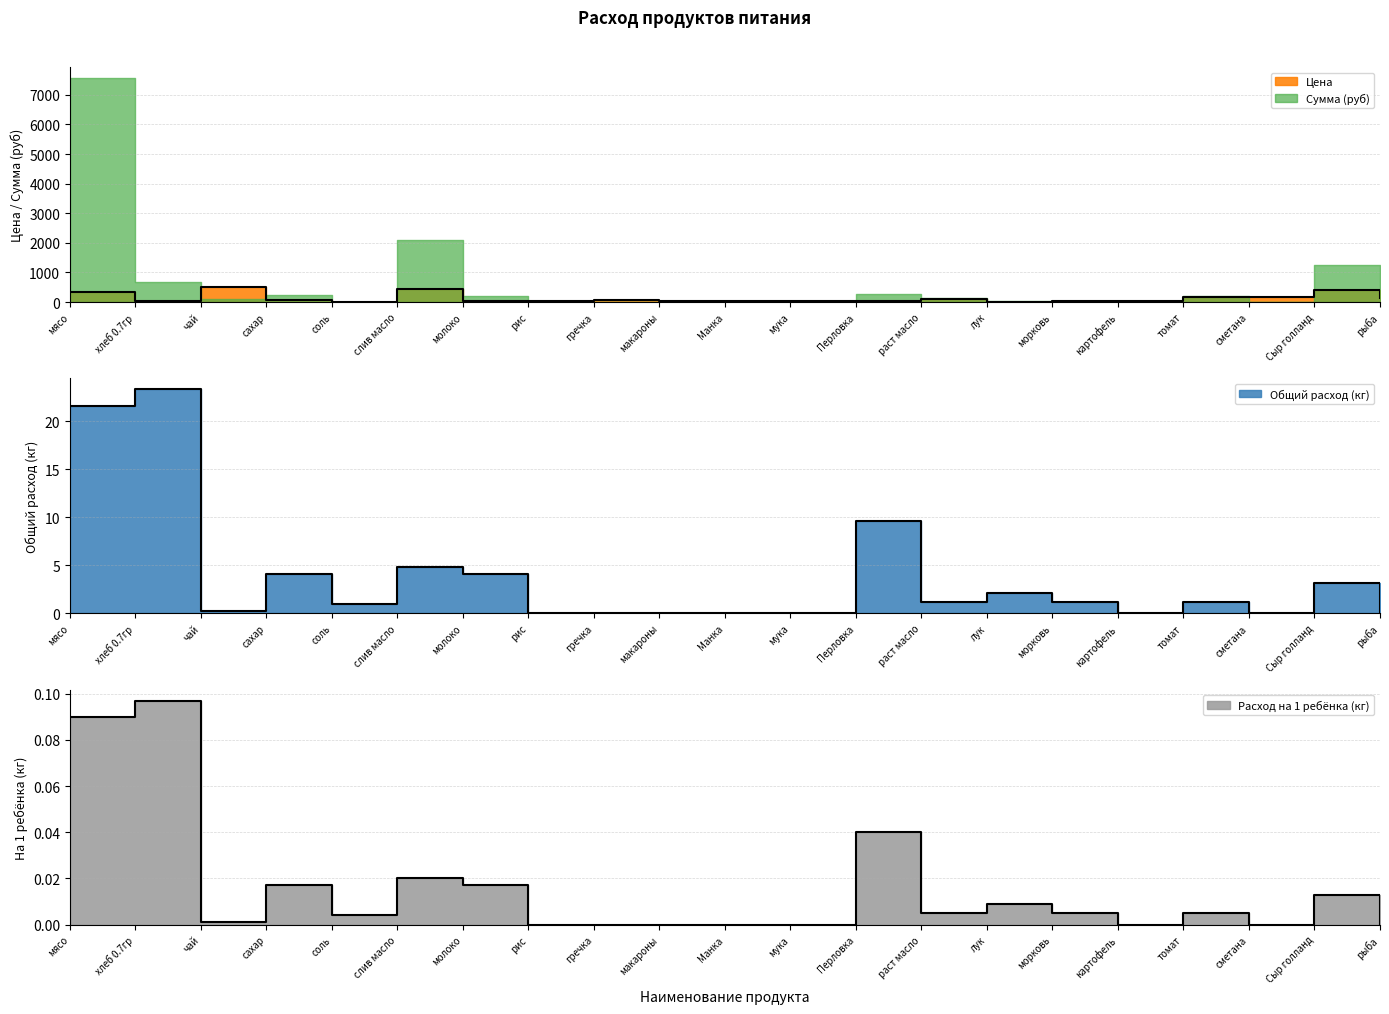

At which label does Общий расход first exceed 1?

мясо